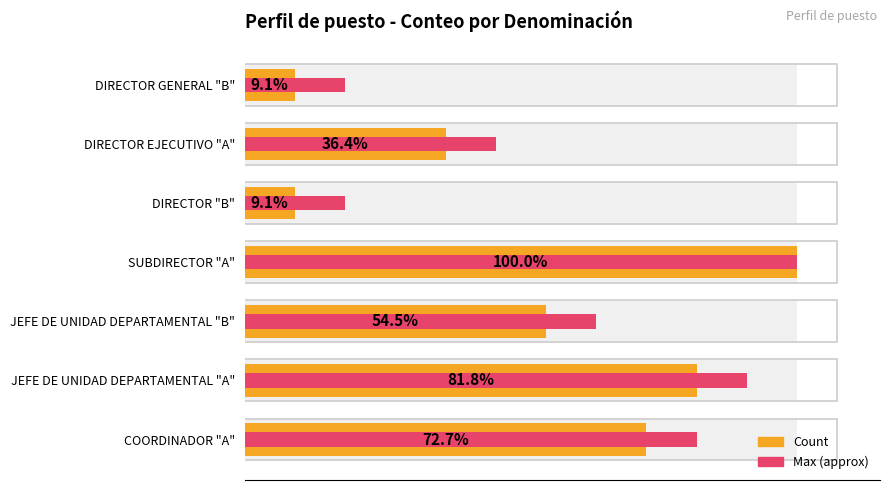

At how many categories does at least one series exceed 8?

3